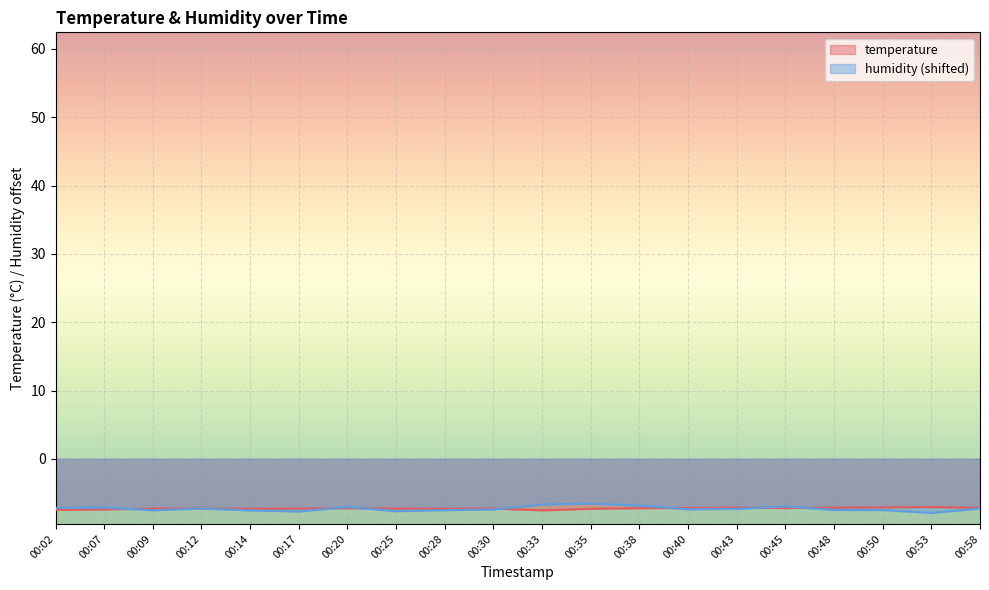

Which series has the largest total across all categories?

temperature